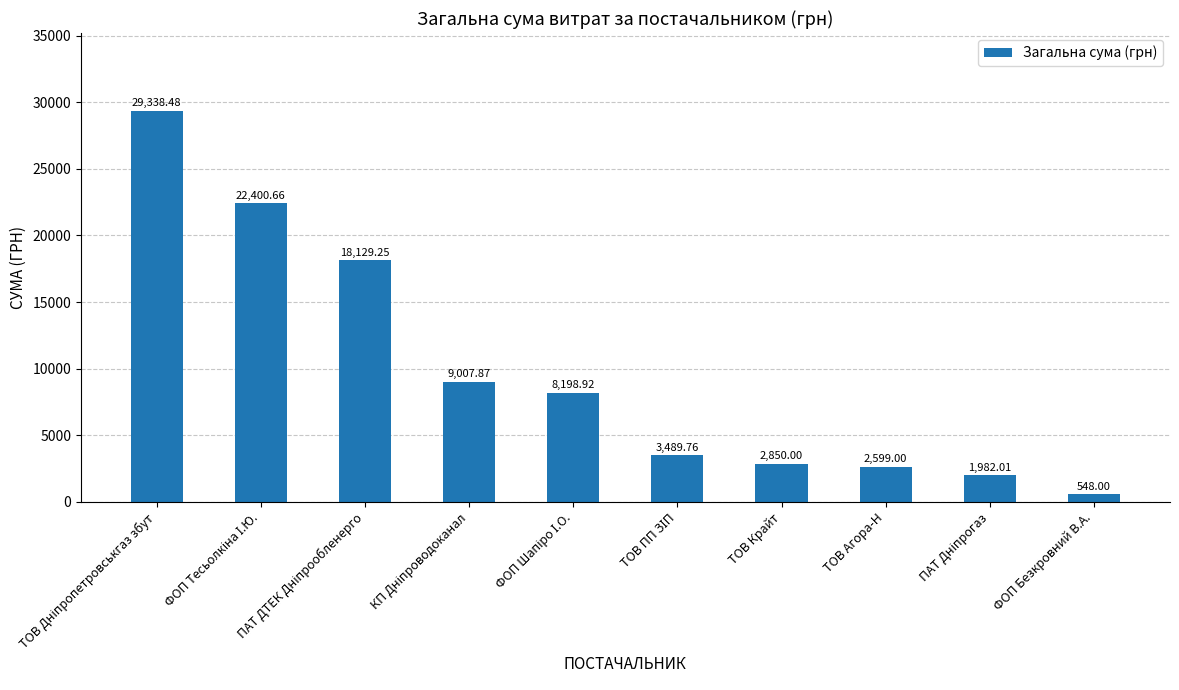

At which category does the chart reach its minimum across all series?

ФОП Безкровний В.А.